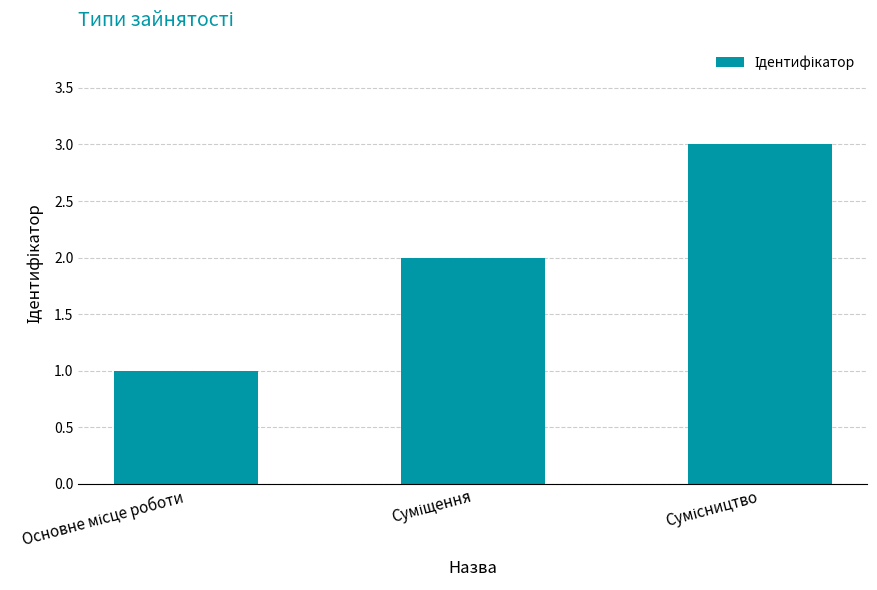

What is the greatest value displayed?

3